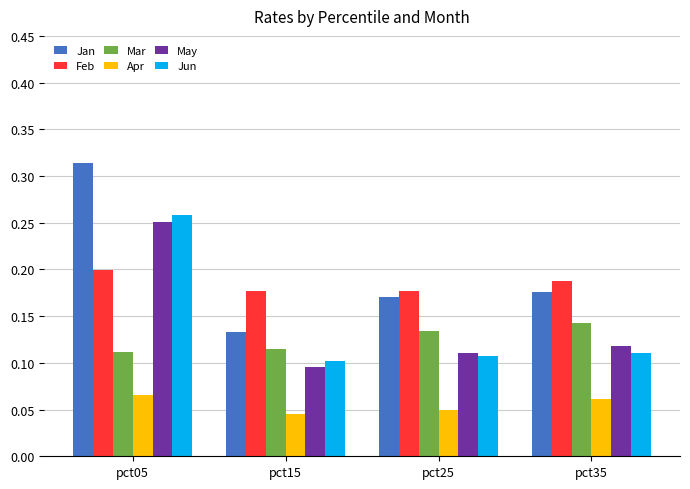

What are all the series names shown in the legend?

Jan, Feb, Mar, Apr, May, Jun